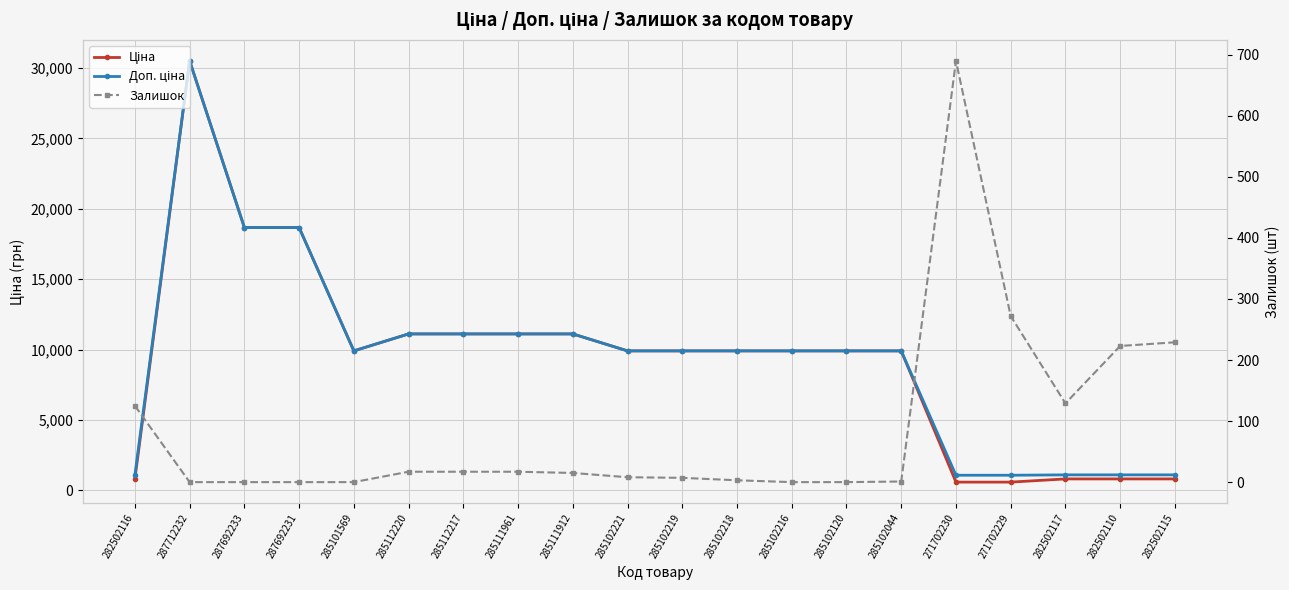

Does the chart display data point markers on the line(s)?

Yes